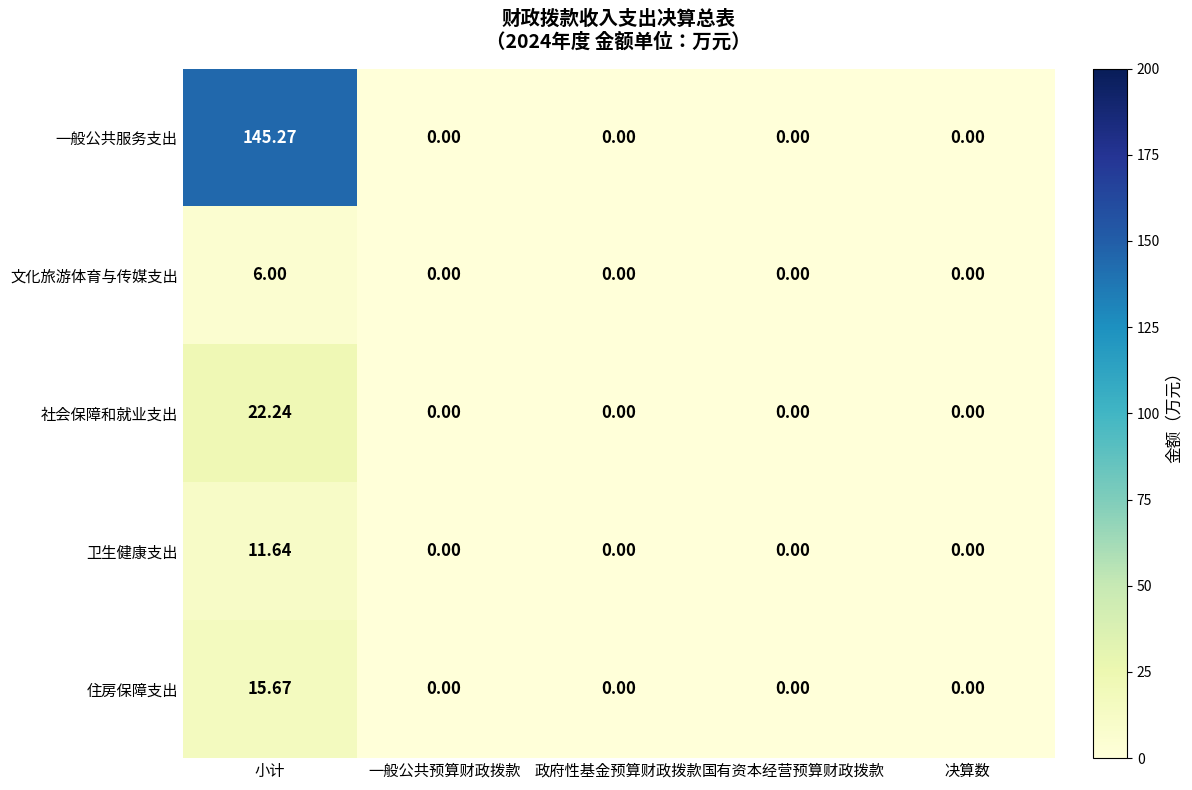

Which series has the largest range (max minus min)?

一般公共服务支出